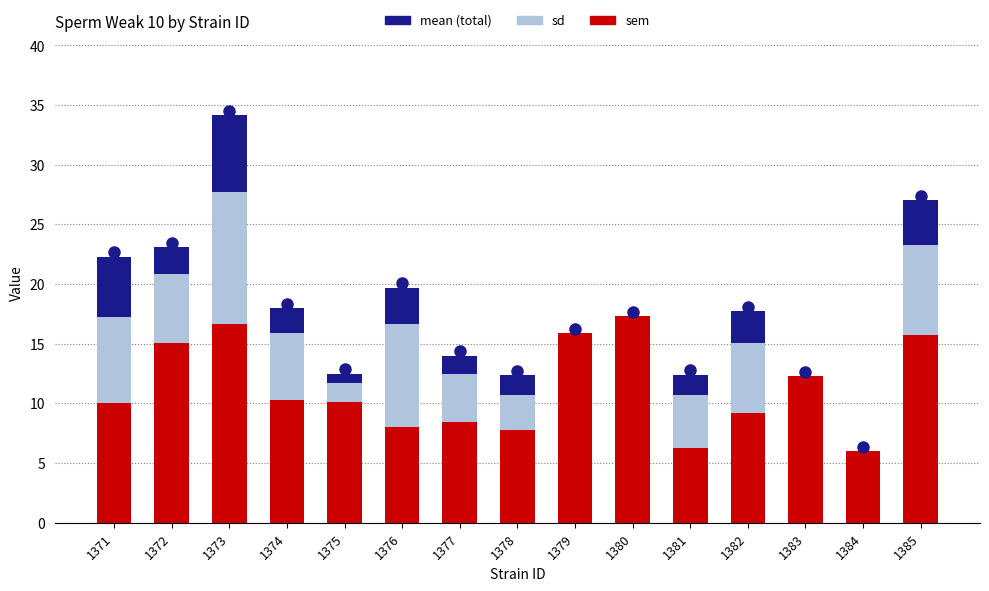

At which category is the sum across all series the highest?

1373